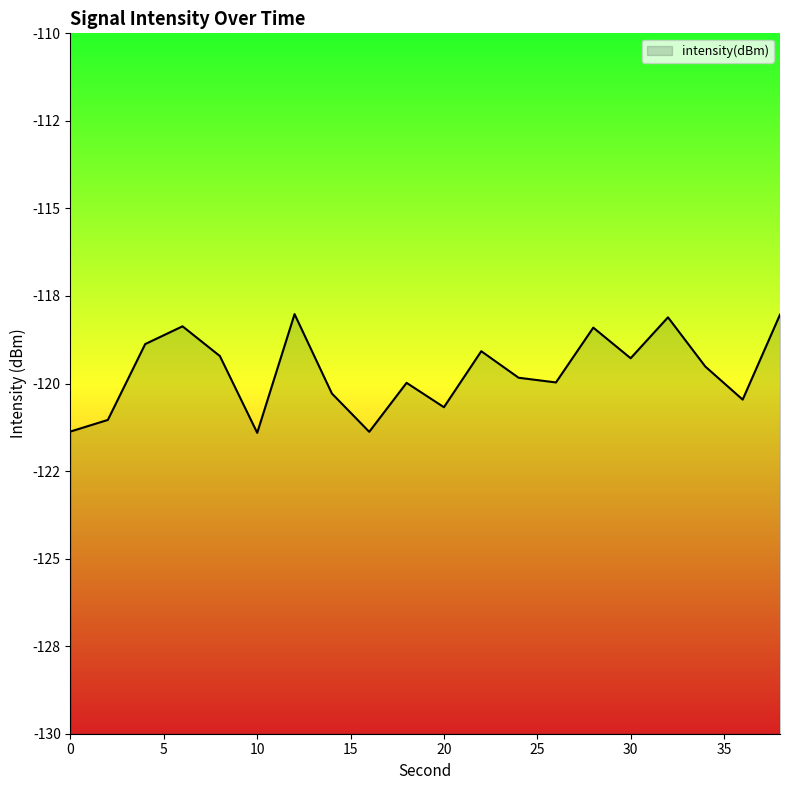

List the labels in order of value, smallest first.

10, 16, 0, 2, 20, 36, 14, 18, 26, 24, 34, 30, 8, 22, 4, 28, 6, 32, 38, 12